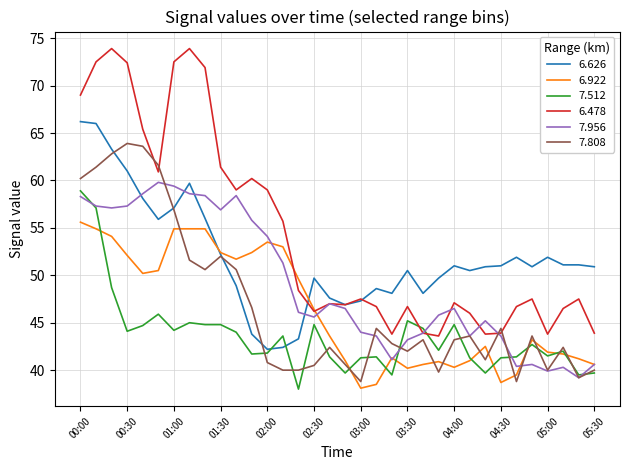

True or false: 6.922 and 7.808 intersect in this chart.

True